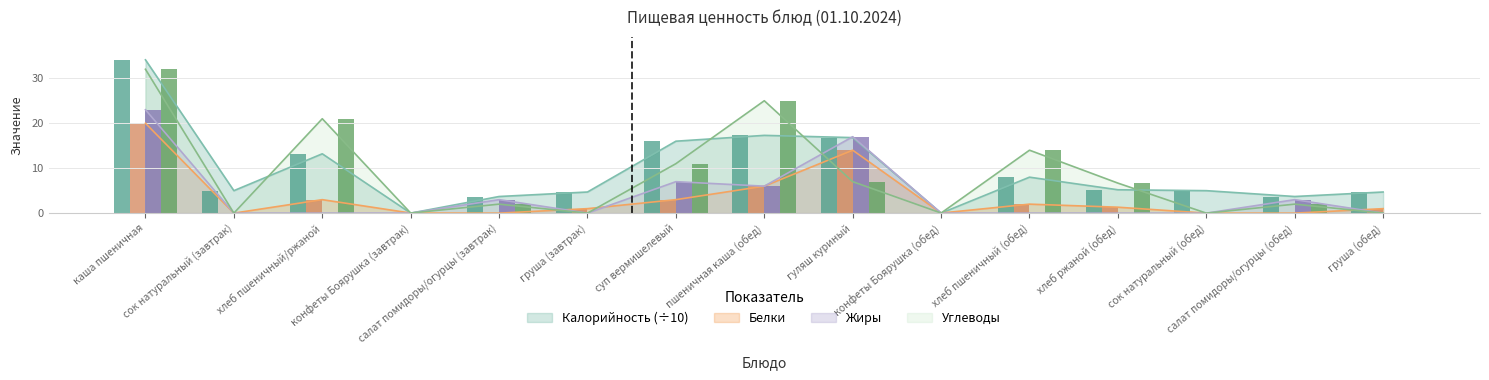

Read the Белки value at гуляш куриный.

14.0